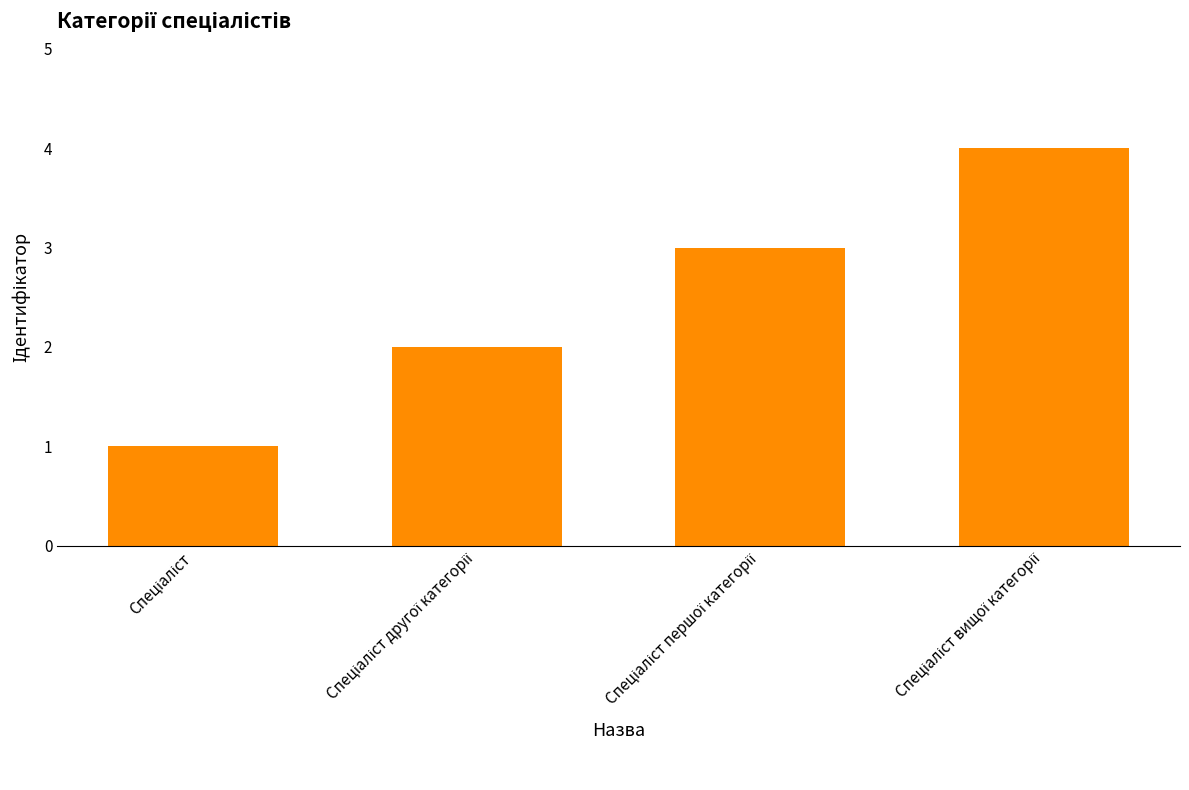

What is the value of the 3rd bar from the left?

3